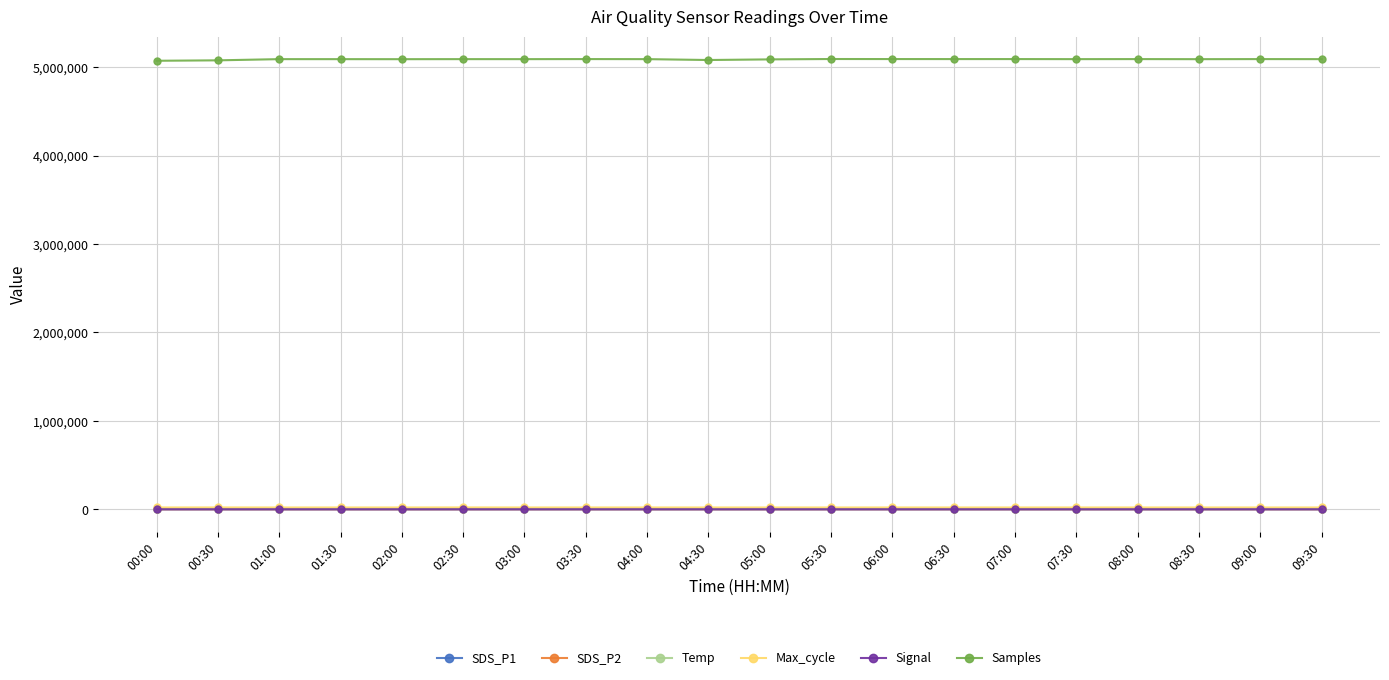

What is the maximum value shown in the chart?

5093784.0